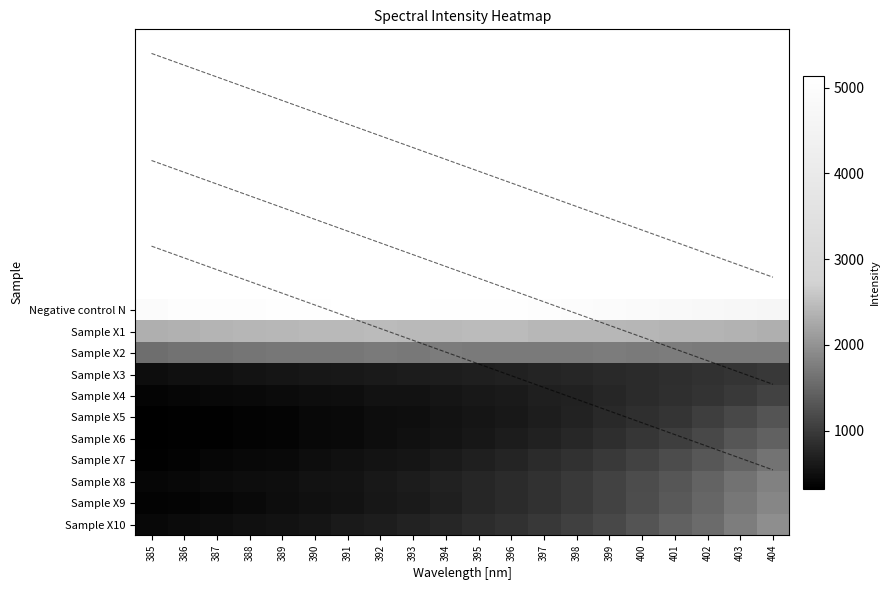

Rank the series at 397 from lowest to highest value.

Sample X5, Sample X4, Sample X6, Sample X3, Sample X7, Sample X8, Sample X9, Sample X10, Sample X2, Sample X1, Negative control N